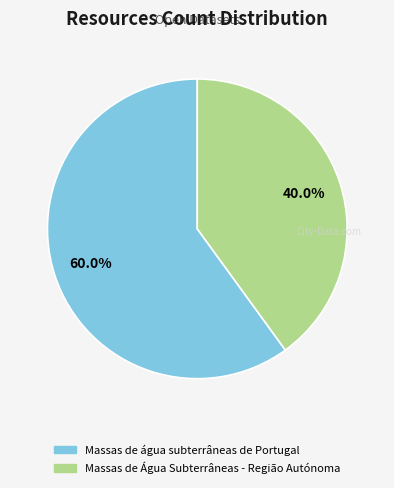

Which has a higher value, Massas de Água Subterrâneas - Região Autónoma or Massas de água subterrâneas de Portugal?

Massas de água subterrâneas de Portugal